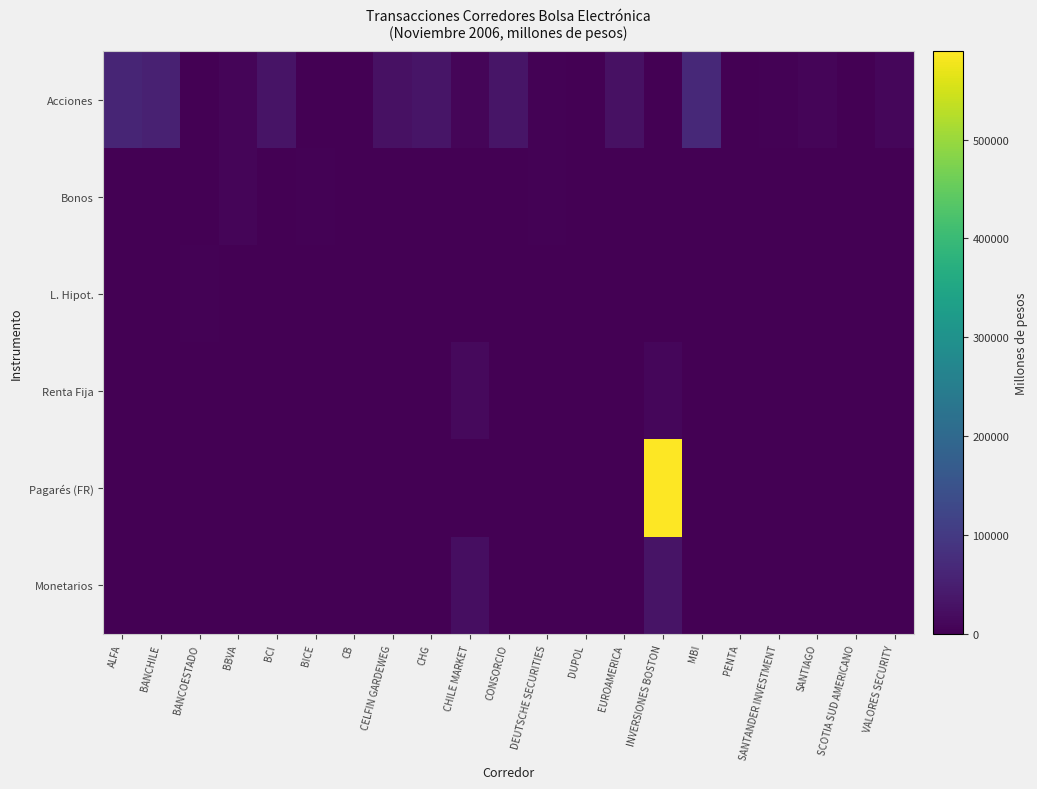

At how many categories does at least one series exceed 94533?

1